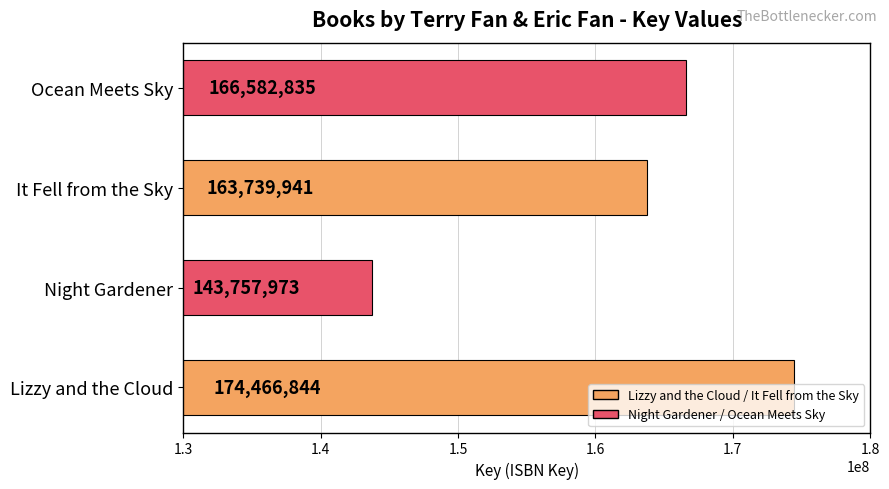

What is the change in value from Lizzy and the Cloud to It Fell from the Sky?

-10726903